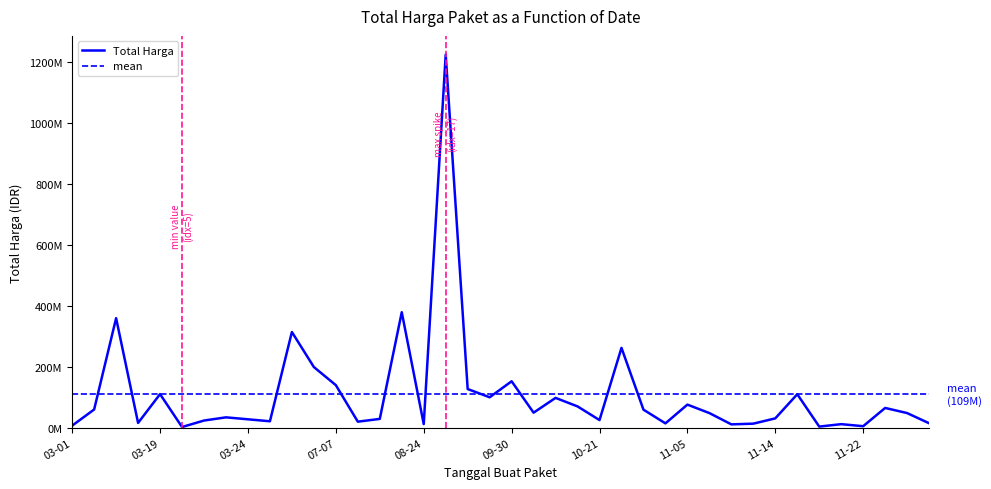

Read the value at 2022-10-08.

70000000